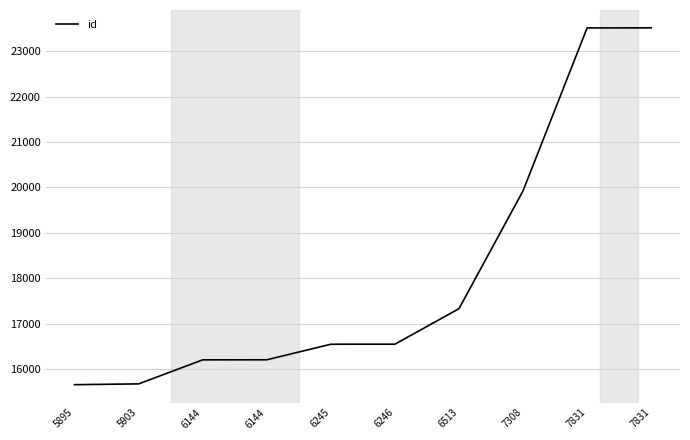

Which label corresponds to the largest value in the chart?

7831